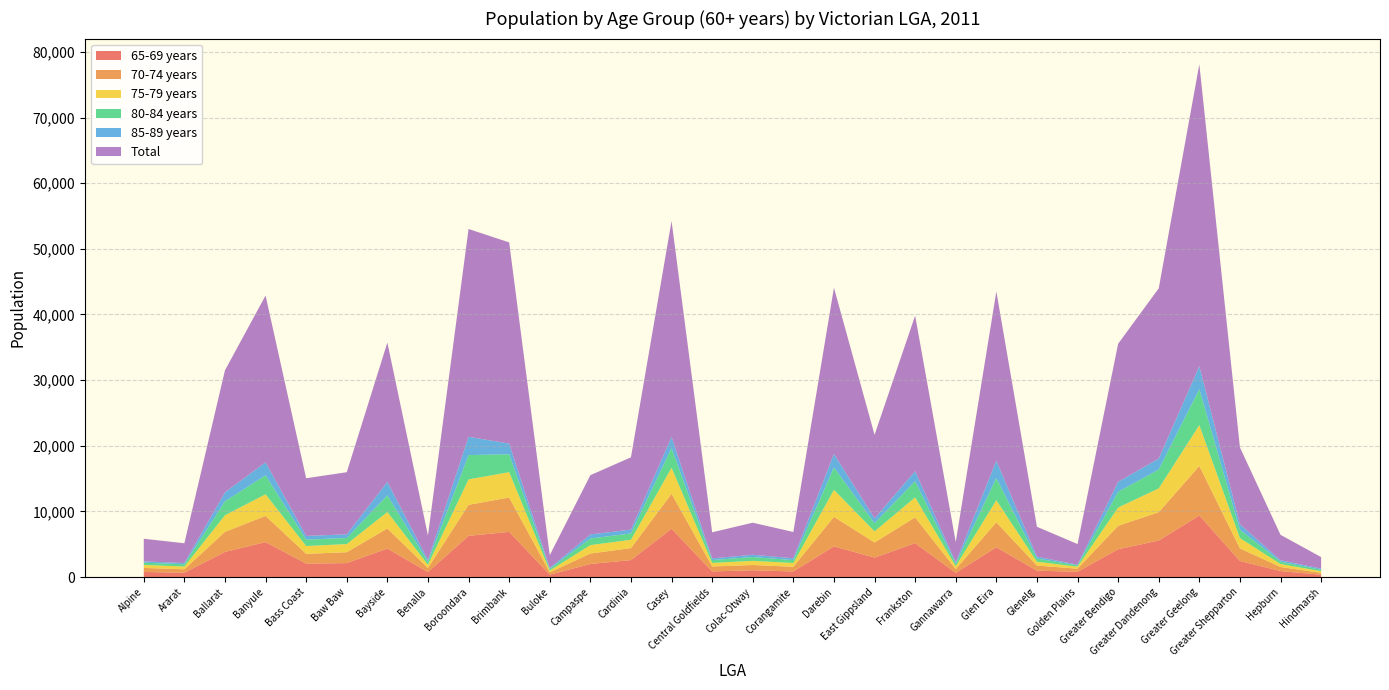

Reading right to left, extract all data points from this chart.

65-69 years: Hindmarsh=348	Hepburn=906	Greater Shepparton=2442	Greater Geelong=9377	Greater Dandenong=5560	Greater Bendigo=4235	Golden Plains=794	Glenelg=972	Glen Eira=4529	Gannawarra=630	Frankston=5154	East Gippsland=2955	Darebin=4669	Corangamite=846	Colac-Otway=1027	Central Goldfields=851	Casey=7357	Cardinia=2582	Campaspe=1983	Buloke=352	Brimbank=6879	Boroondara=6272	Benalla=756	Bayside=4336	Baw Baw=2119	Bass Coast=2048	Banyule=5312	Ballarat=3823	Ararat=660	Alpine=765
70-74 years: Hindmarsh=282	Hepburn=618	Greater Shepparton=1916	Greater Geelong=7538	Greater Dandenong=4312	Greater Bendigo=3568	Golden Plains=477	Glenelg=773	Glen Eira=3804	Gannawarra=580	Frankston=3930	East Gippsland=2310	Darebin=4495	Corangamite=715	Colac-Otway=800	Central Goldfields=754	Casey=5331	Cardinia=1817	Campaspe=1595	Buloke=354	Brimbank=5235	Boroondara=4721	Benalla=623	Bayside=3060	Baw Baw=1654	Bass Coast=1482	Banyule=3999	Ballarat=3057	Ararat=516	Alpine=619
75-79 years: Hindmarsh=252	Hepburn=451	Greater Shepparton=1572	Greater Geelong=6224	Greater Dandenong=3631	Greater Bendigo=2781	Golden Plains=300	Glenelg=585	Glen Eira=3360	Gannawarra=437	Frankston=3046	East Gippsland=1689	Darebin=4116	Corangamite=575	Colac-Otway=634	Central Goldfields=541	Casey=3957	Cardinia=1273	Campaspe=1285	Buloke=273	Brimbank=3863	Boroondara=3878	Benalla=478	Bayside=2506	Baw Baw=1244	Bass Coast=1192	Banyule=3293	Ballarat=2529	Ararat=422	Alpine=454
80-84 years: Hindmarsh=224	Hepburn=366	Greater Shepparton=1265	Greater Geelong=5485	Greater Dandenong=2871	Greater Bendigo=2395	Golden Plains=205	Glenelg=488	Glen Eira=3390	Gannawarra=368	Frankston=2476	East Gippsland=1251	Darebin=3411	Corangamite=442	Colac-Otway=577	Central Goldfields=441	Casey=3005	Cardinia=973	Campaspe=999	Buloke=244	Brimbank=2726	Boroondara=3706	Benalla=457	Bayside=2542	Baw Baw=928	Bass Coast=979	Banyule=2890	Ballarat=2127	Ararat=348	Alpine=339
85-89 years: Hindmarsh=171	Hepburn=221	Greater Shepparton=844	Greater Geelong=3496	Greater Dandenong=1662	Greater Bendigo=1525	Golden Plains=98	Glenelg=284	Glen Eira=2631	Gannawarra=230	Frankston=1518	East Gippsland=747	Darebin=2060	Corangamite=277	Colac-Otway=351	Central Goldfields=253	Casey=1687	Cardinia=577	Campaspe=619	Buloke=154	Brimbank=1623	Boroondara=2784	Benalla=281	Bayside=2046	Baw Baw=557	Bass Coast=558	Banyule=1975	Ballarat=1369	Ararat=193	Alpine=206
Total: Hindmarsh=1758	Hepburn=3866	Greater Shepparton=11710	Greater Geelong=46007	Greater Dandenong=25945	Greater Bendigo=21032	Golden Plains=3147	Glenelg=4553	Glen Eira=25795	Gannawarra=3089	Frankston=23699	East Gippsland=12712	Darebin=25327	Corangamite=4005	Colac-Otway=4886	Central Goldfields=3974	Casey=32907	Cardinia=11015	Campaspe=9032	Buloke=1953	Brimbank=30653	Boroondara=31664	Benalla=3732	Bayside=21231	Baw Baw=9464	Bass Coast=8789	Banyule=25421	Ballarat=18589	Ararat=3004	Alpine=3447